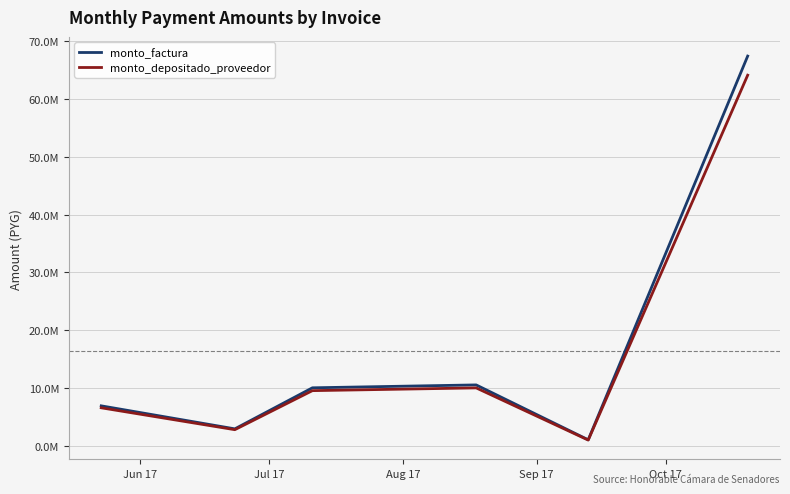

True or false: monto_factura and monto_depositado_proveedor cross at least once.

False